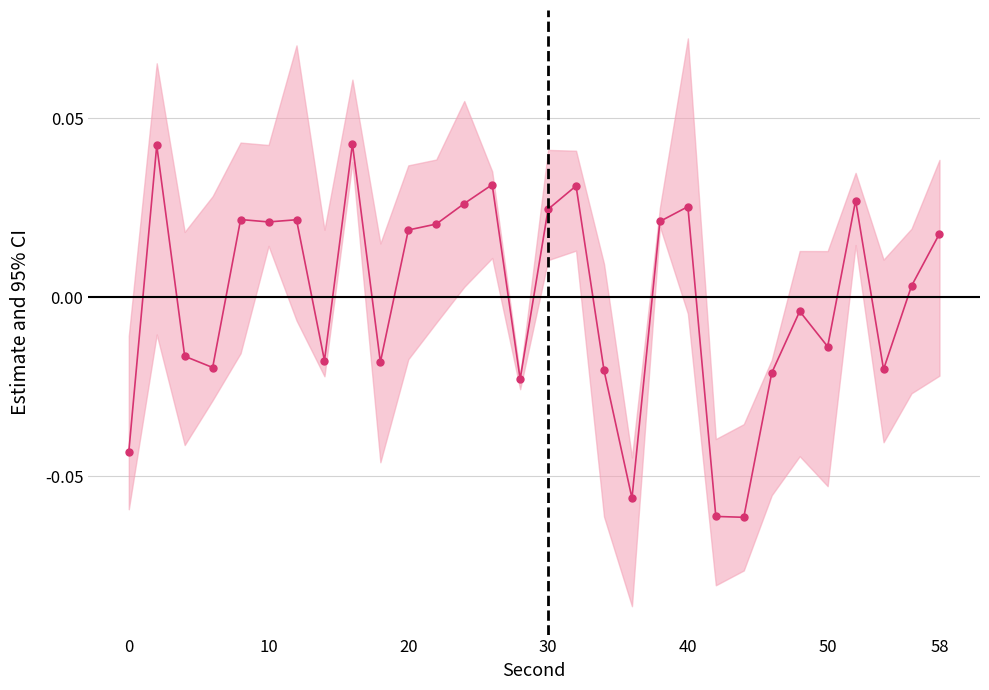

Is this an area chart (filled region under the line)?

No